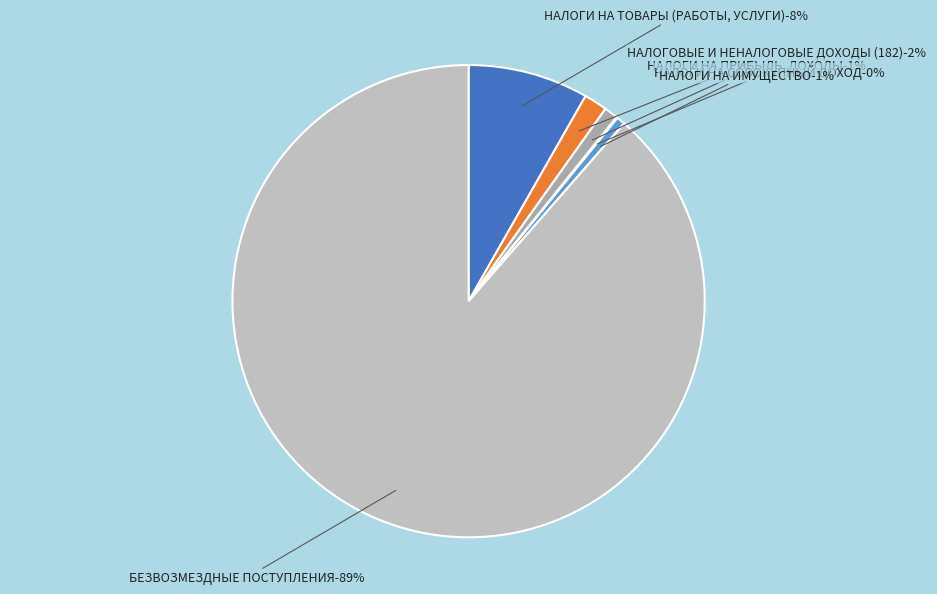

Which category has the smallest portion of the pie?

НАЛОГИ НА СОВОКУПНЫЙ ДОХОД